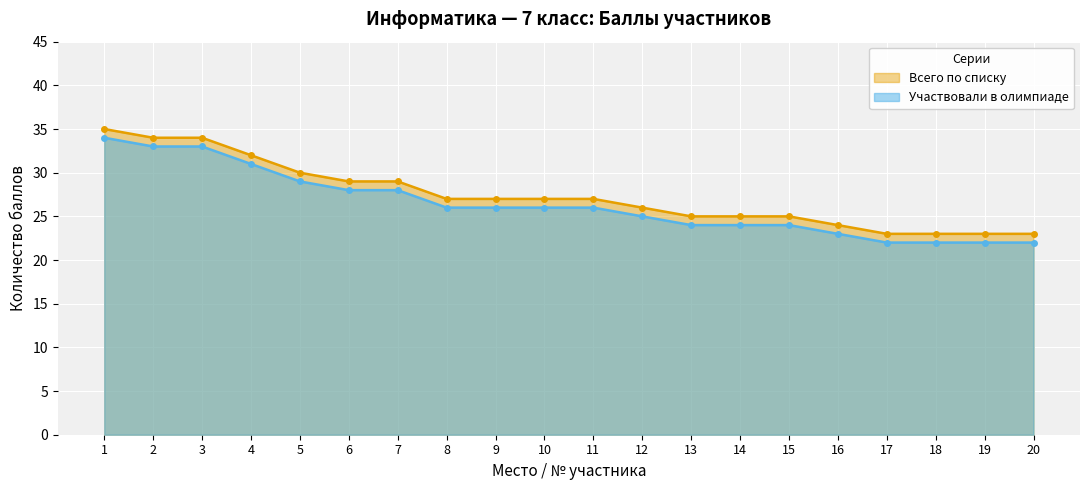

Count the number of categories in the chart.

20